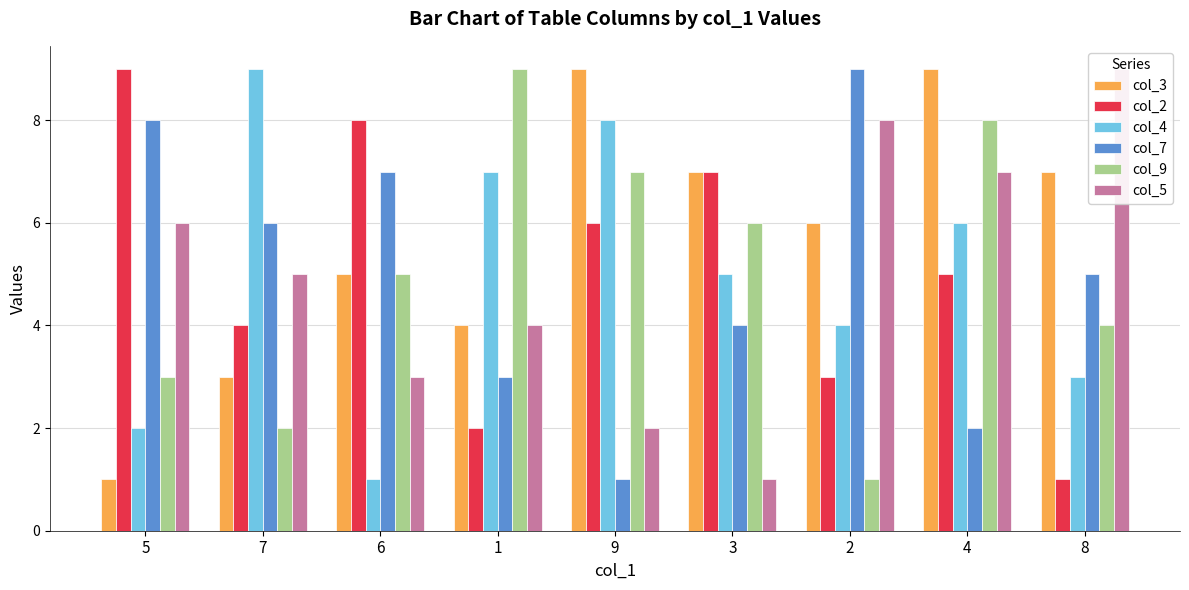

What is the difference between the col_5 values at 5 and 1?

2